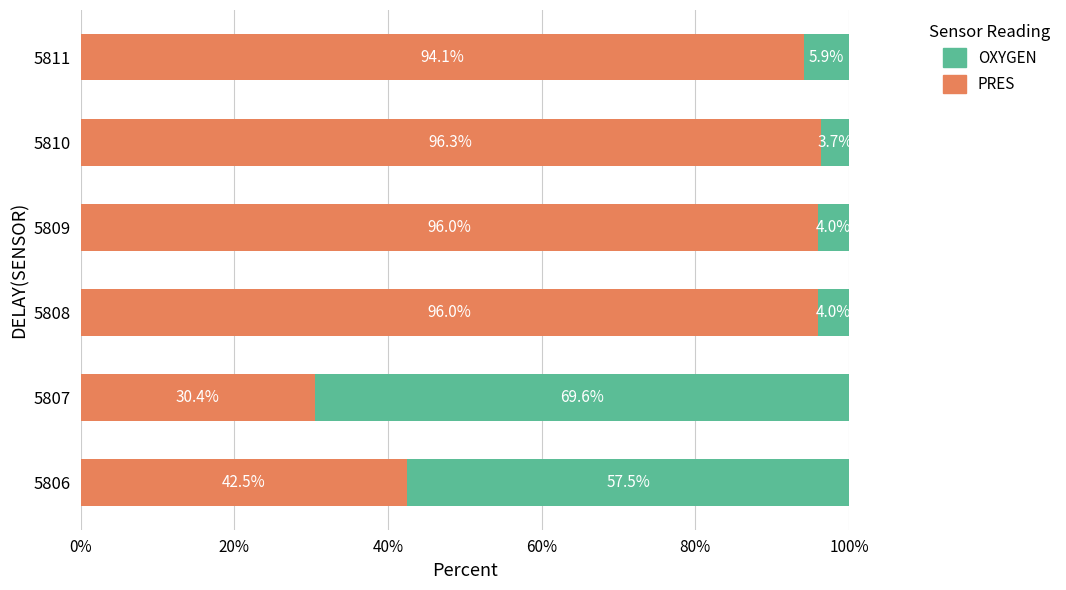

True or false: PRES has a value of 146.9 at 5809.

False